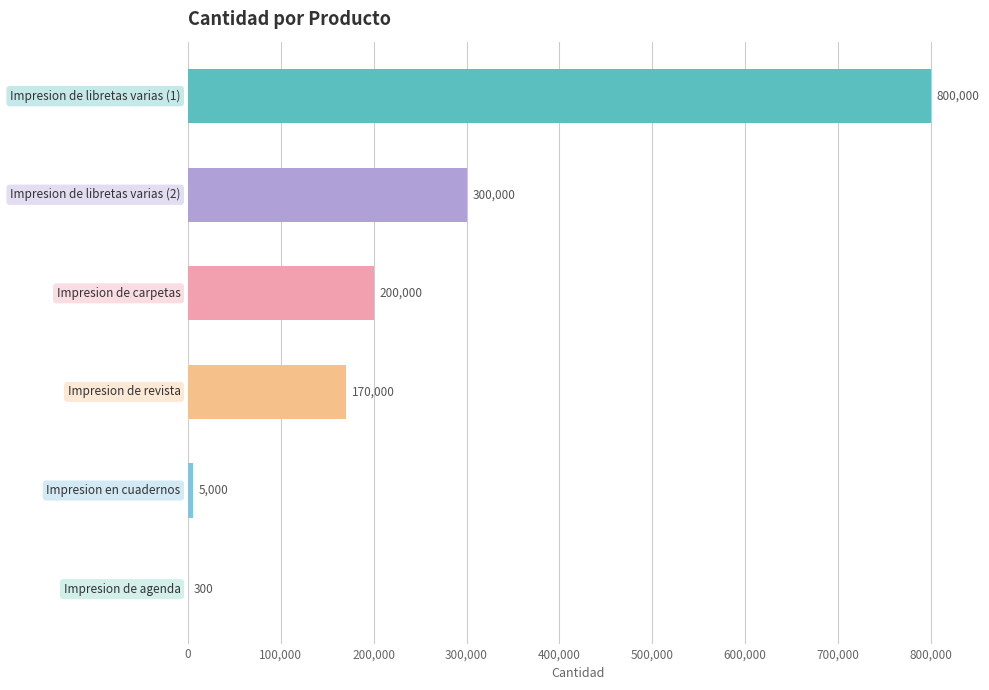

What is the maximum value shown in the chart?

800000